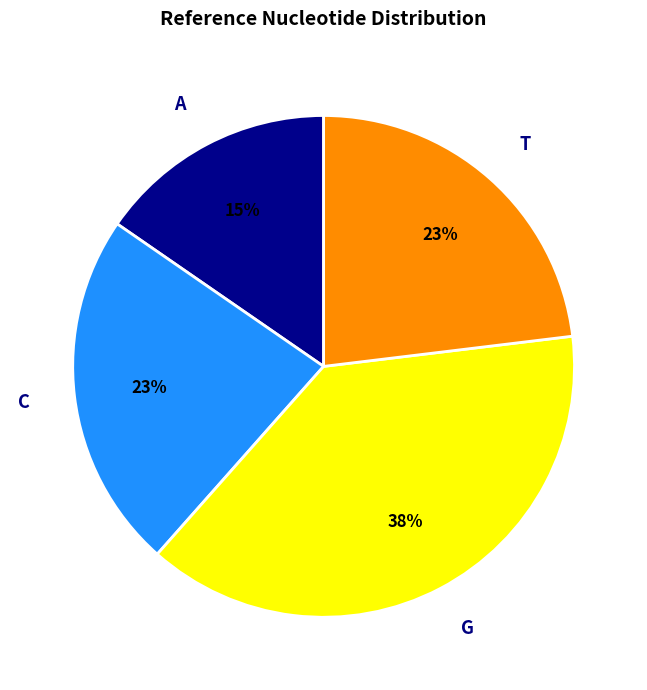

What is the largest slice in the pie chart?

G